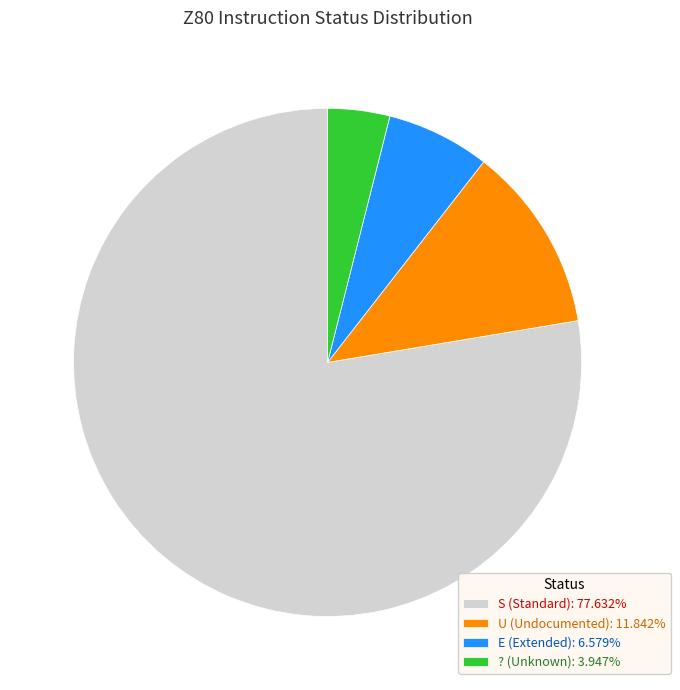

Do ? (Unknown): 3.947% and E (Extended): 6.579% together represent more than half of the pie?

No